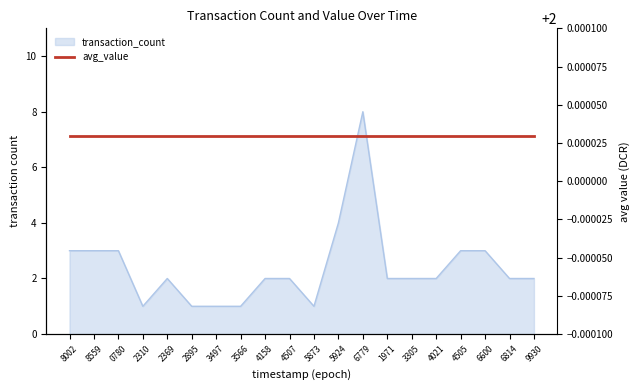

Does the chart have visible grid lines?

No